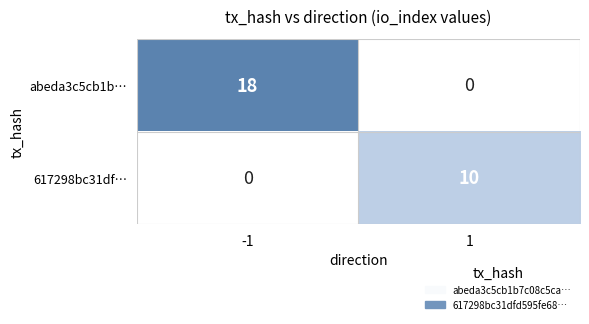

The 617298bc31df… series shows 0 at -1. True or false?

True